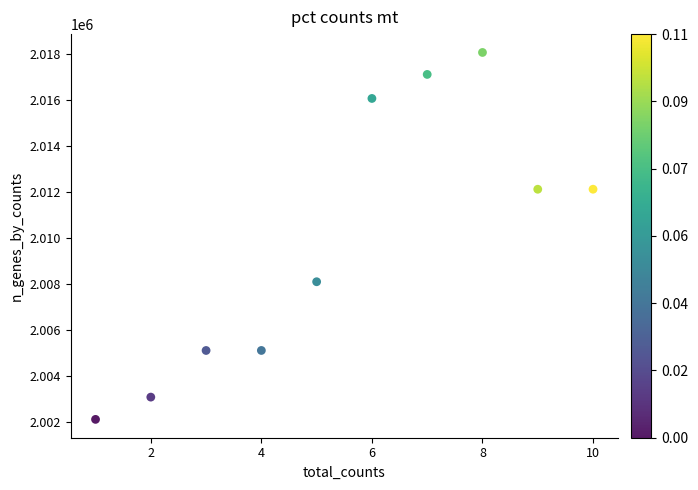

What is the range of X values (max minus min)?

9